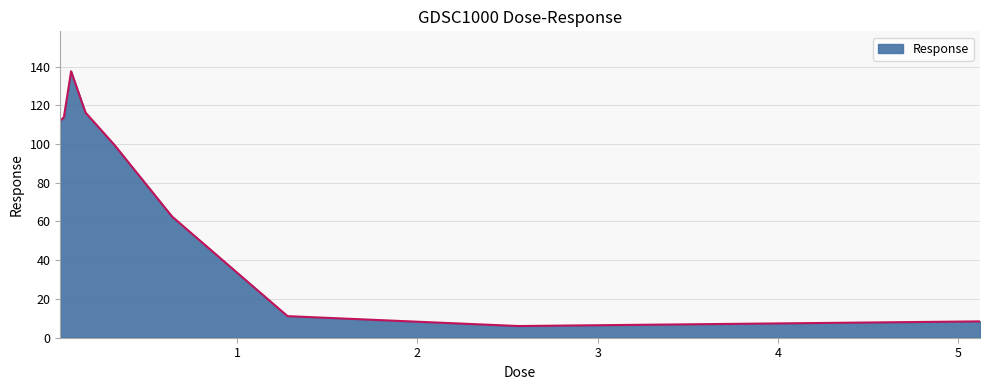

What is the smallest value displayed?

6.0